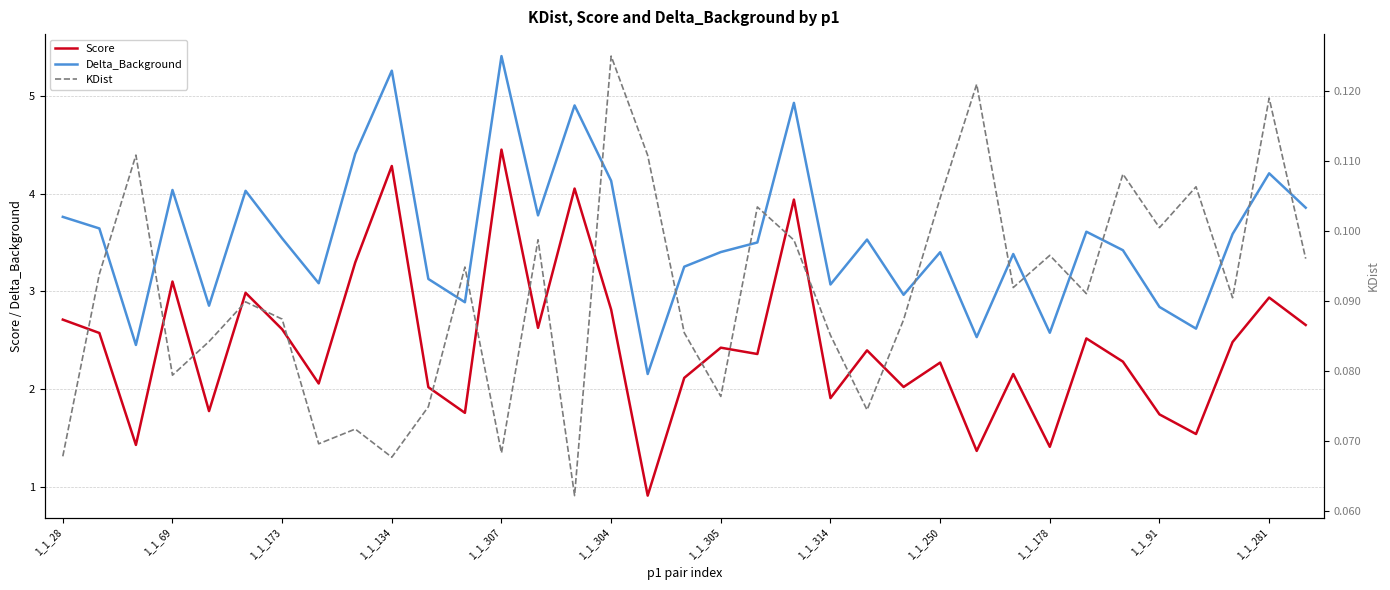

How many interior local peaks does the Delta_Background series have?

11